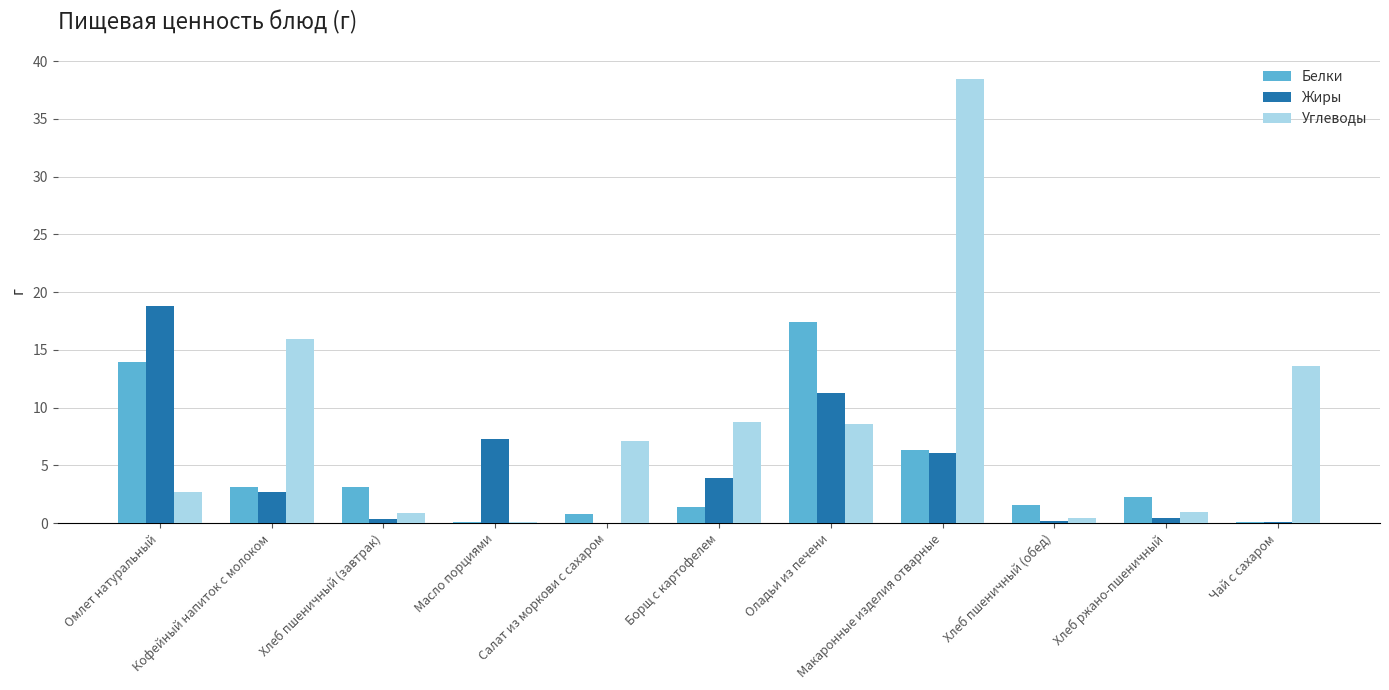

Which series changed the most between Салат из моркови с сахаром and Борщ с картофелем?

Жиры